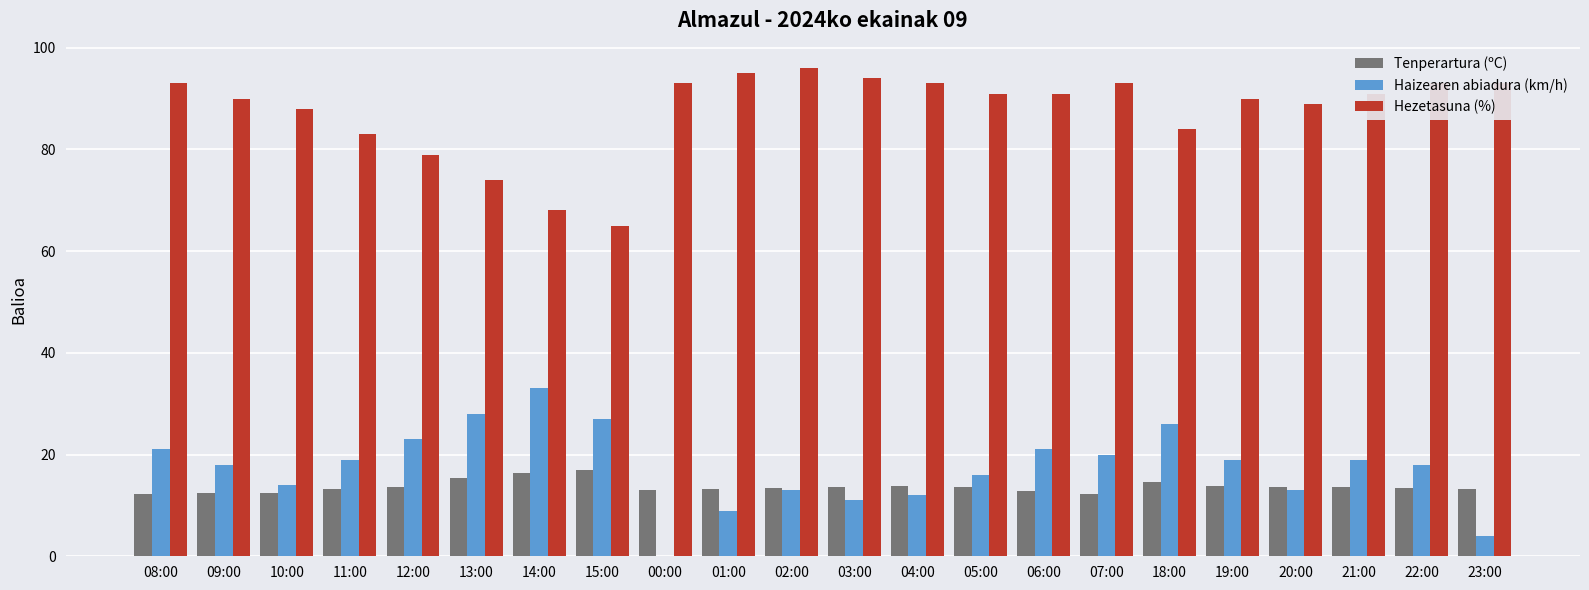

What is the highest value of the Tenperartura (ºC) series?

16.9